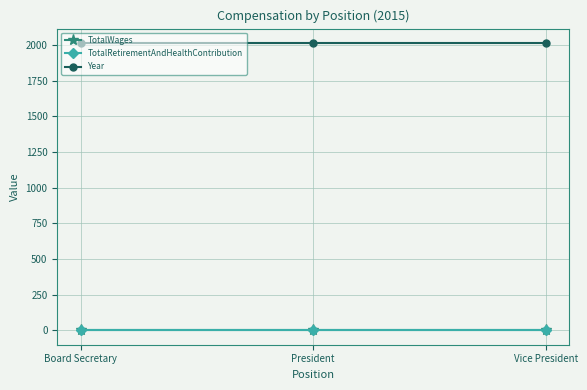

Is this an area chart (filled region under the line)?

No